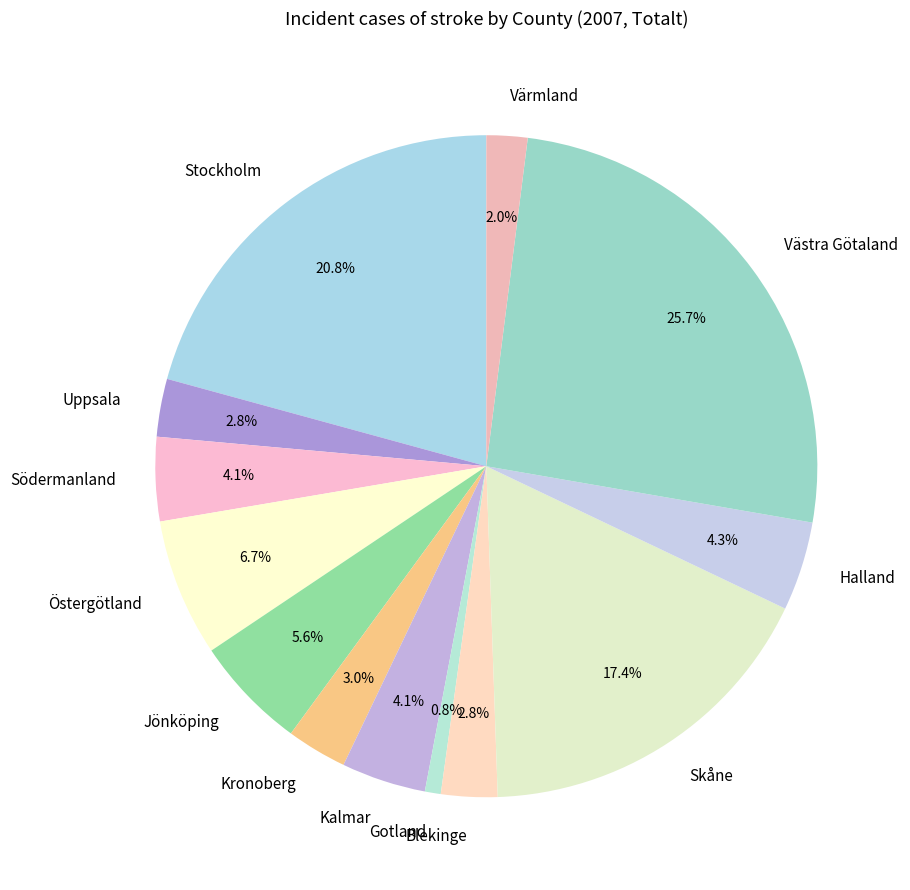

Is the sum of Värmland and Skåne greater than half?

No